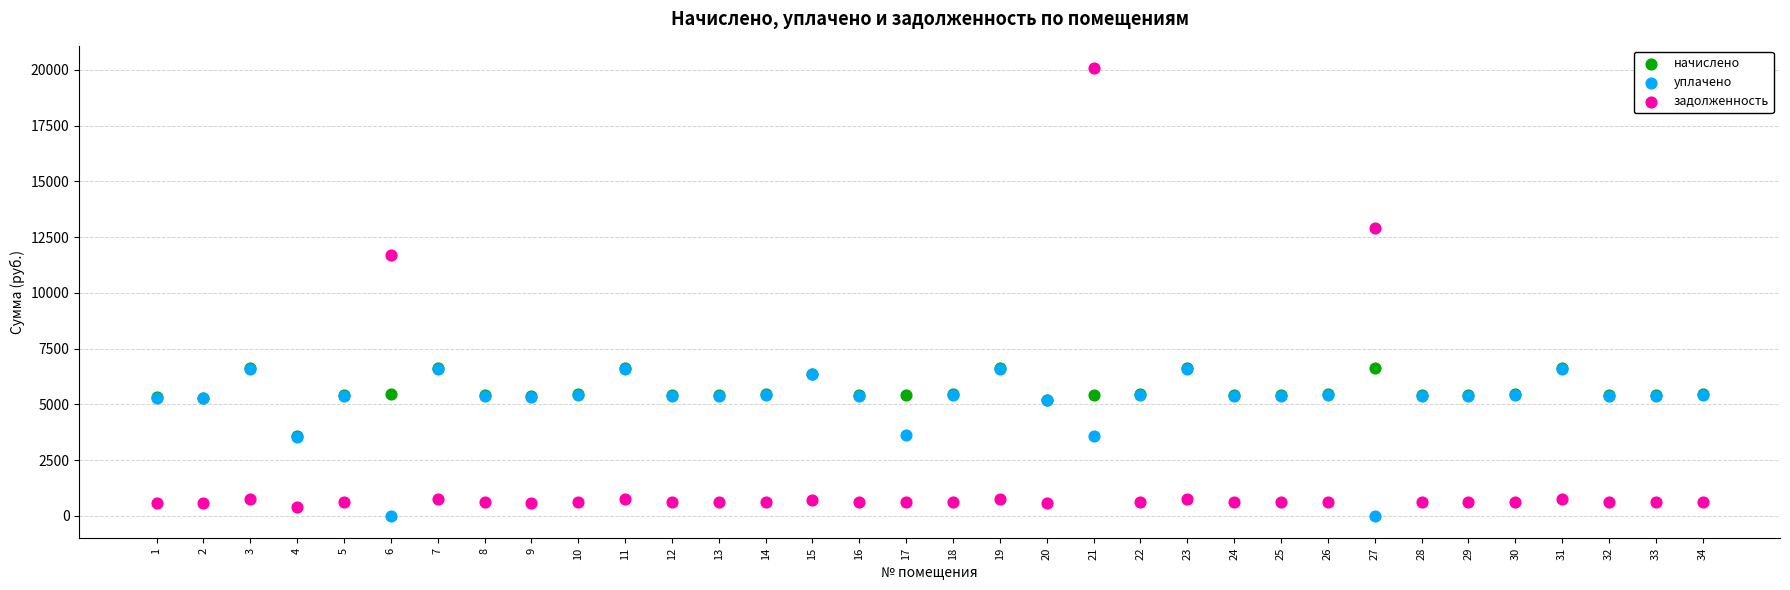

In the задолженность series, what Y value is closest to 10238?

11707.1